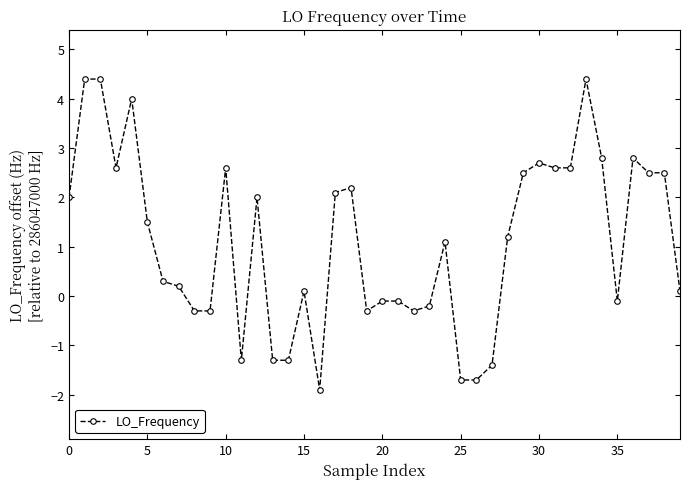

What is the value of the 15th point from the left?

-1.3